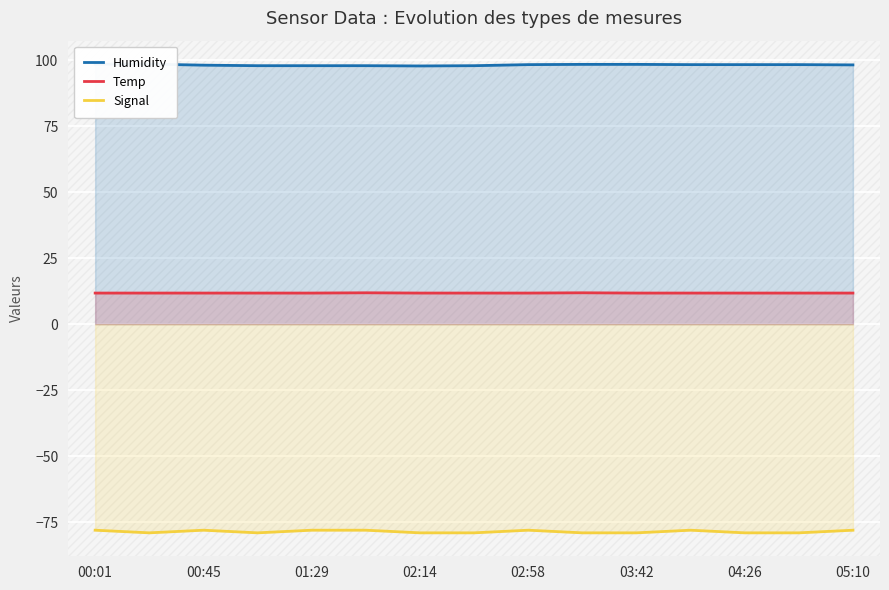

True or false: Signal and Temp intersect in this chart.

False